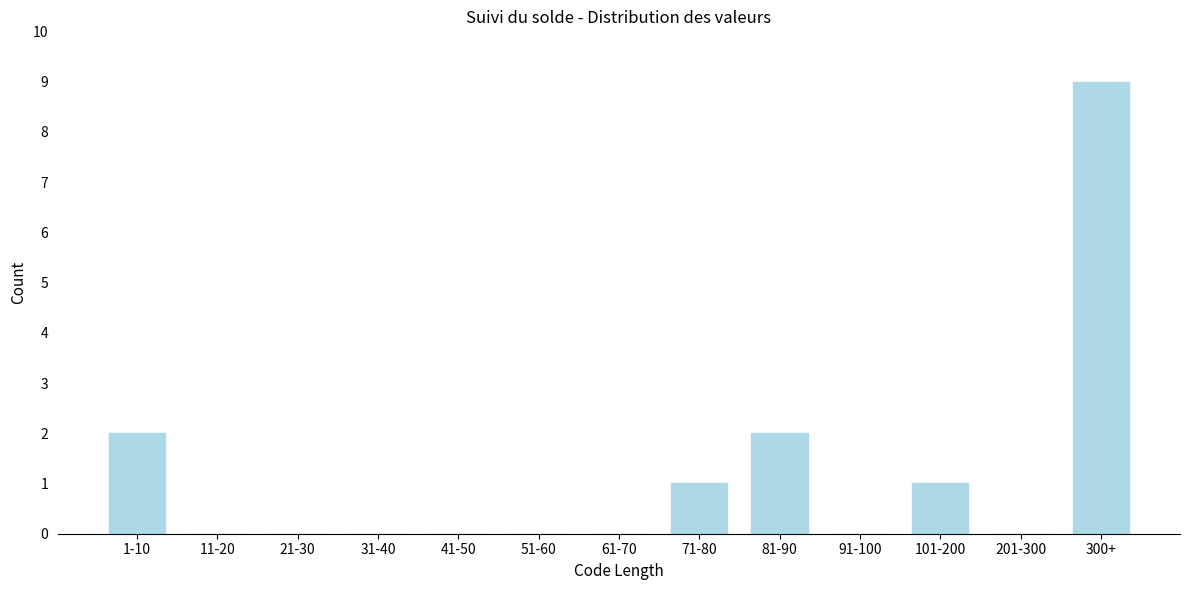

Reading left to right, list all the values displayed in this chart.

1-10=2	11-20=0	21-30=0	31-40=0	41-50=0	51-60=0	61-70=0	71-80=1	81-90=2	91-100=0	101-200=1	201-300=0	300+=9